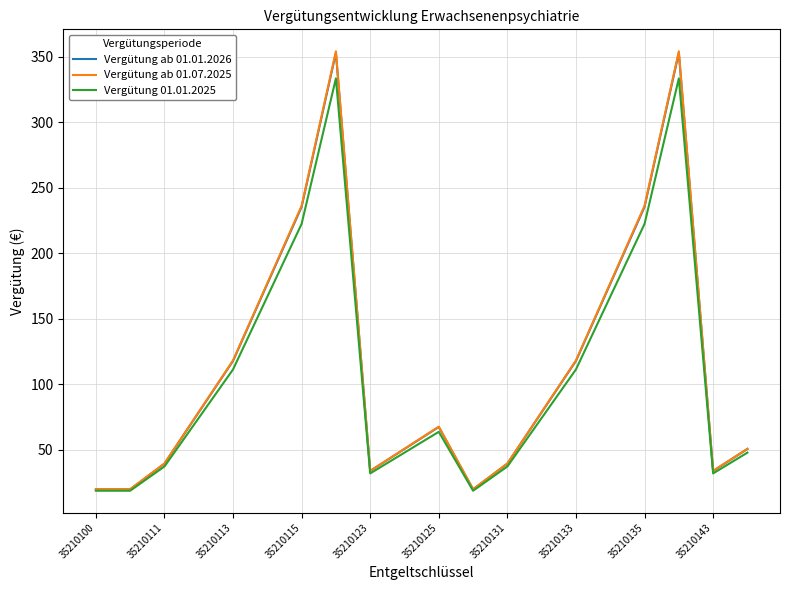

Which series has the largest range (max minus min)?

Vergütung ab 01.07.2025